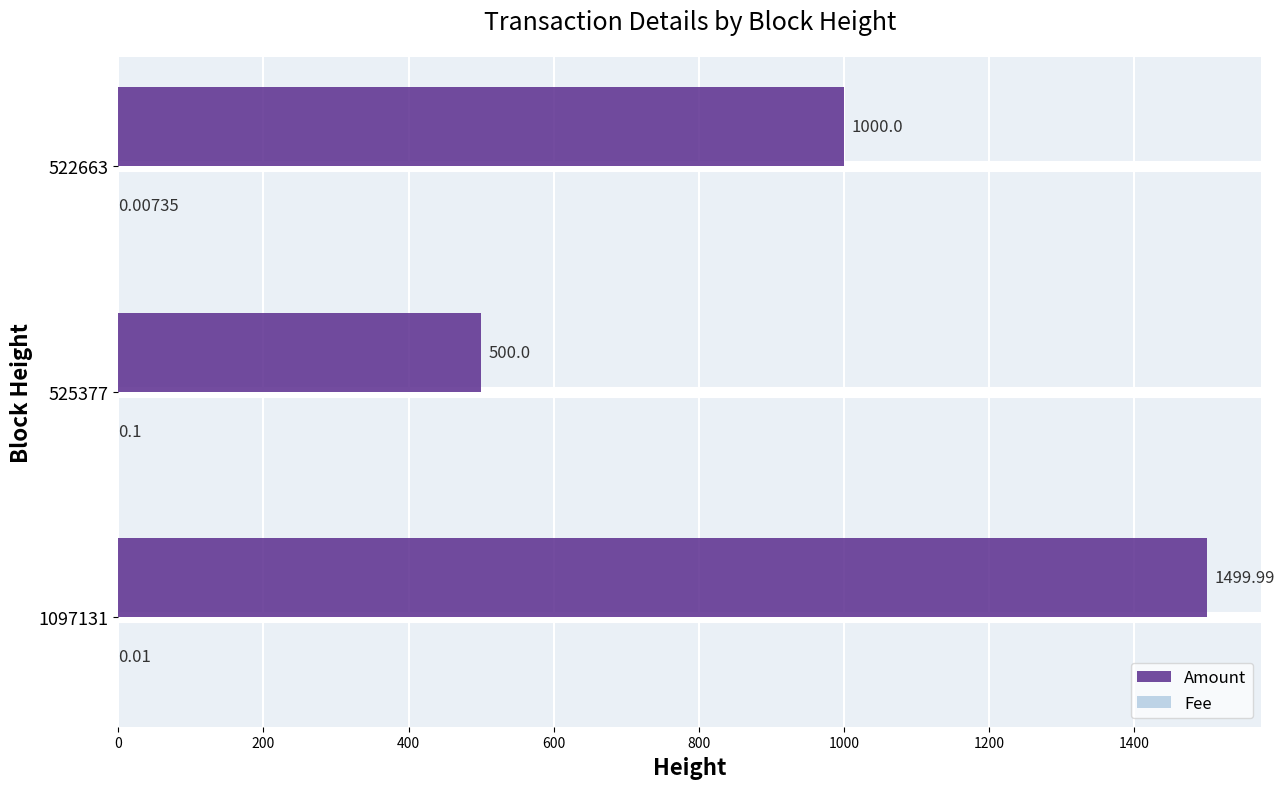

What is the sum of all Amount values?

3000.0